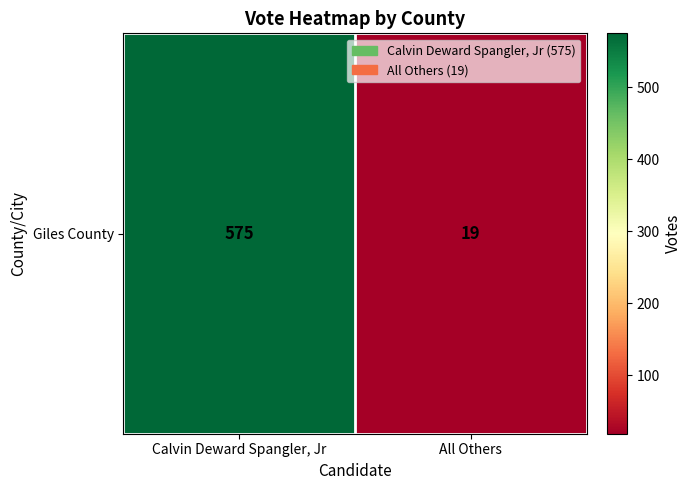

What is the maximum value shown in the chart?

575